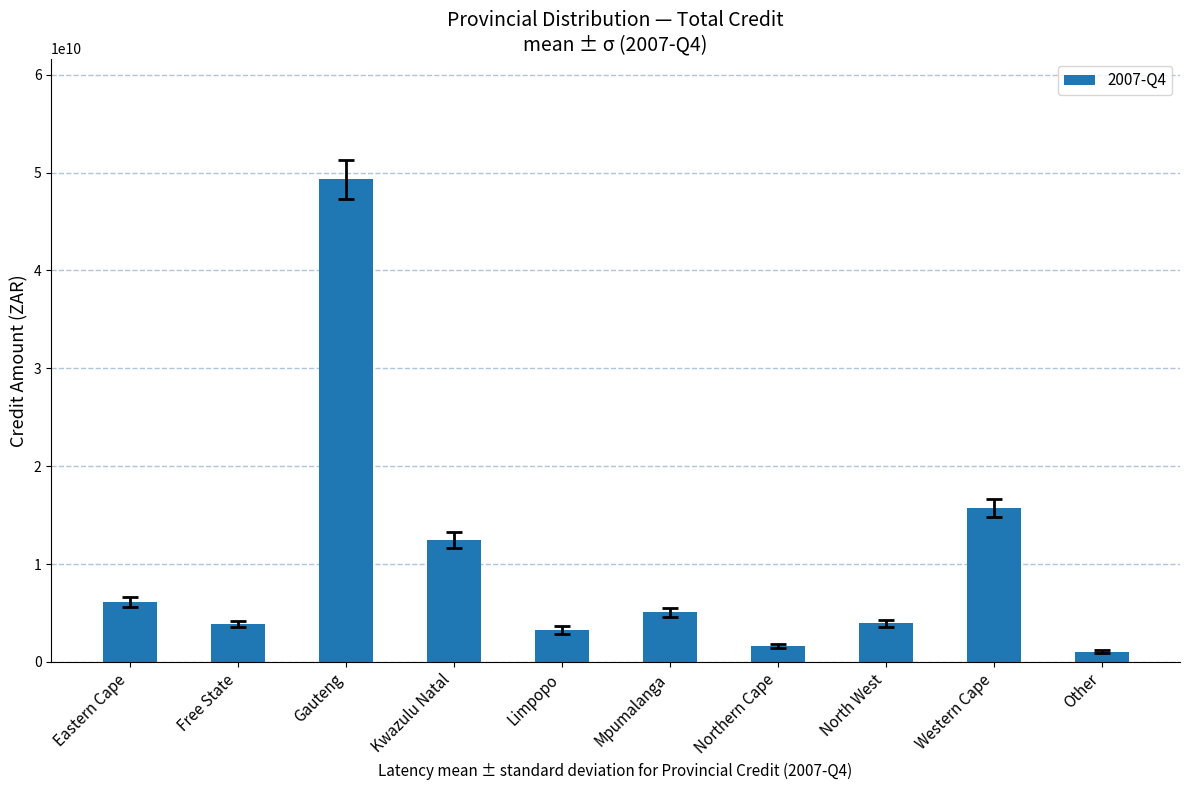

What is the change in value from Limpopo to Northern Cape?

-1606225172